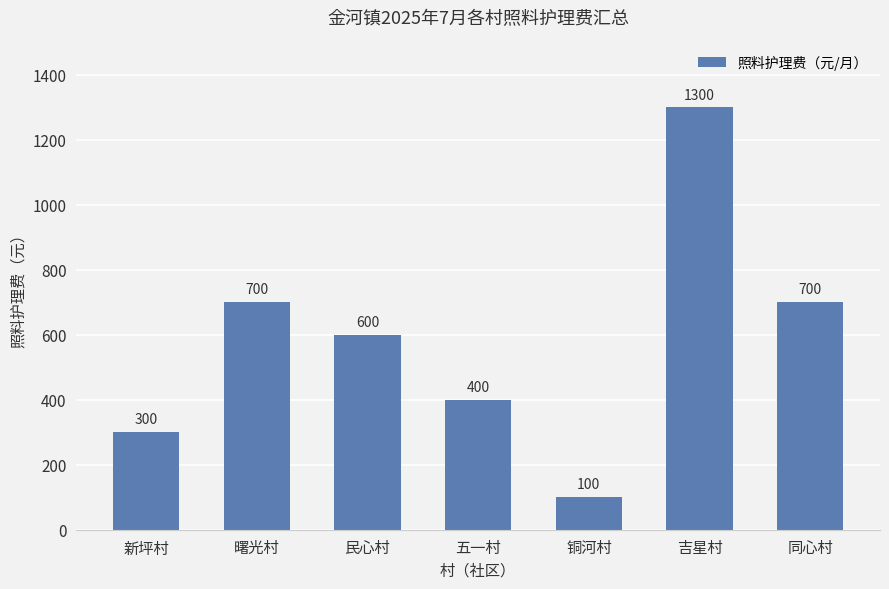

Count the number of categories in the chart.

7